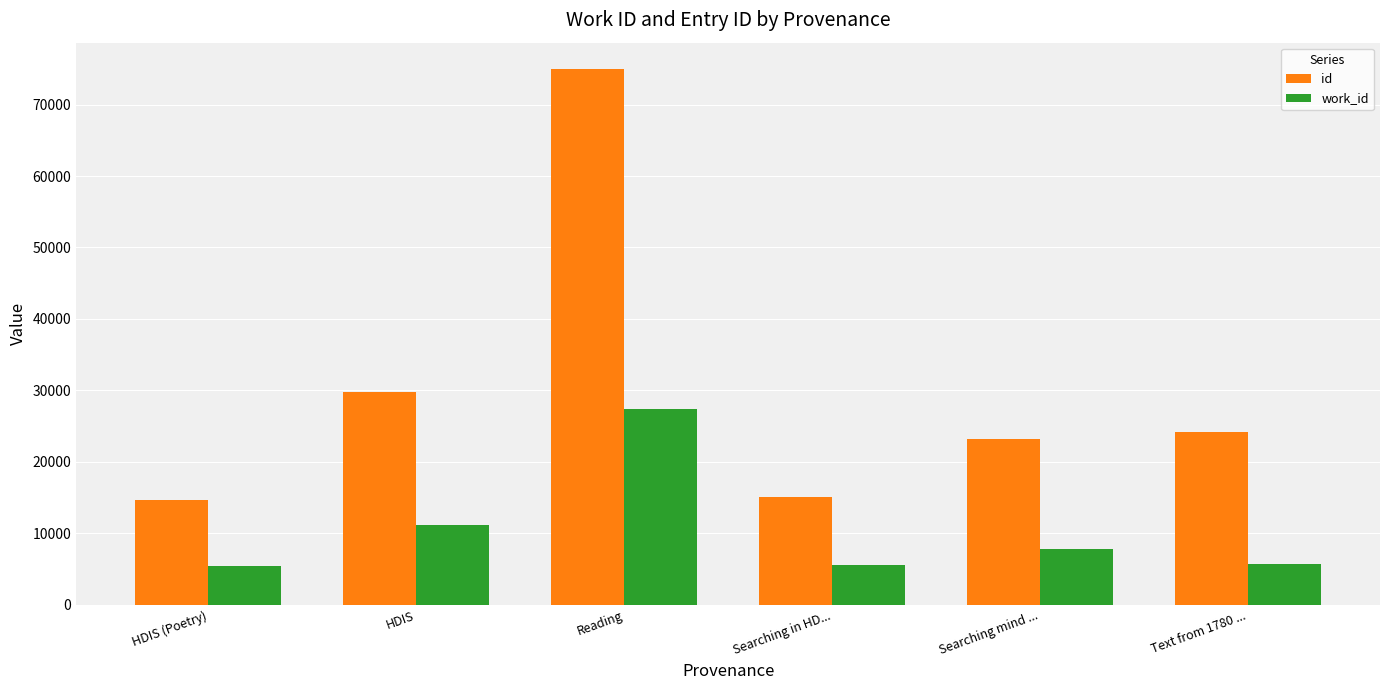

True or false: work_id has a value of 2737 at Text from 1780 ....

False